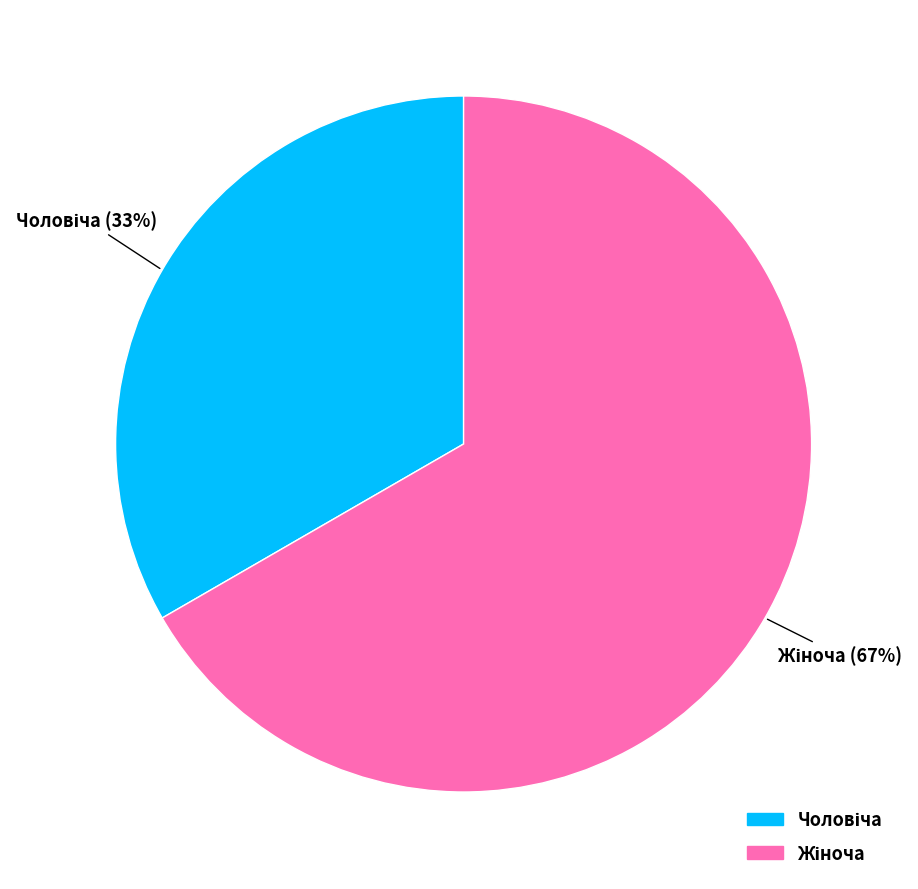

Is there a majority slice in this chart?

Yes